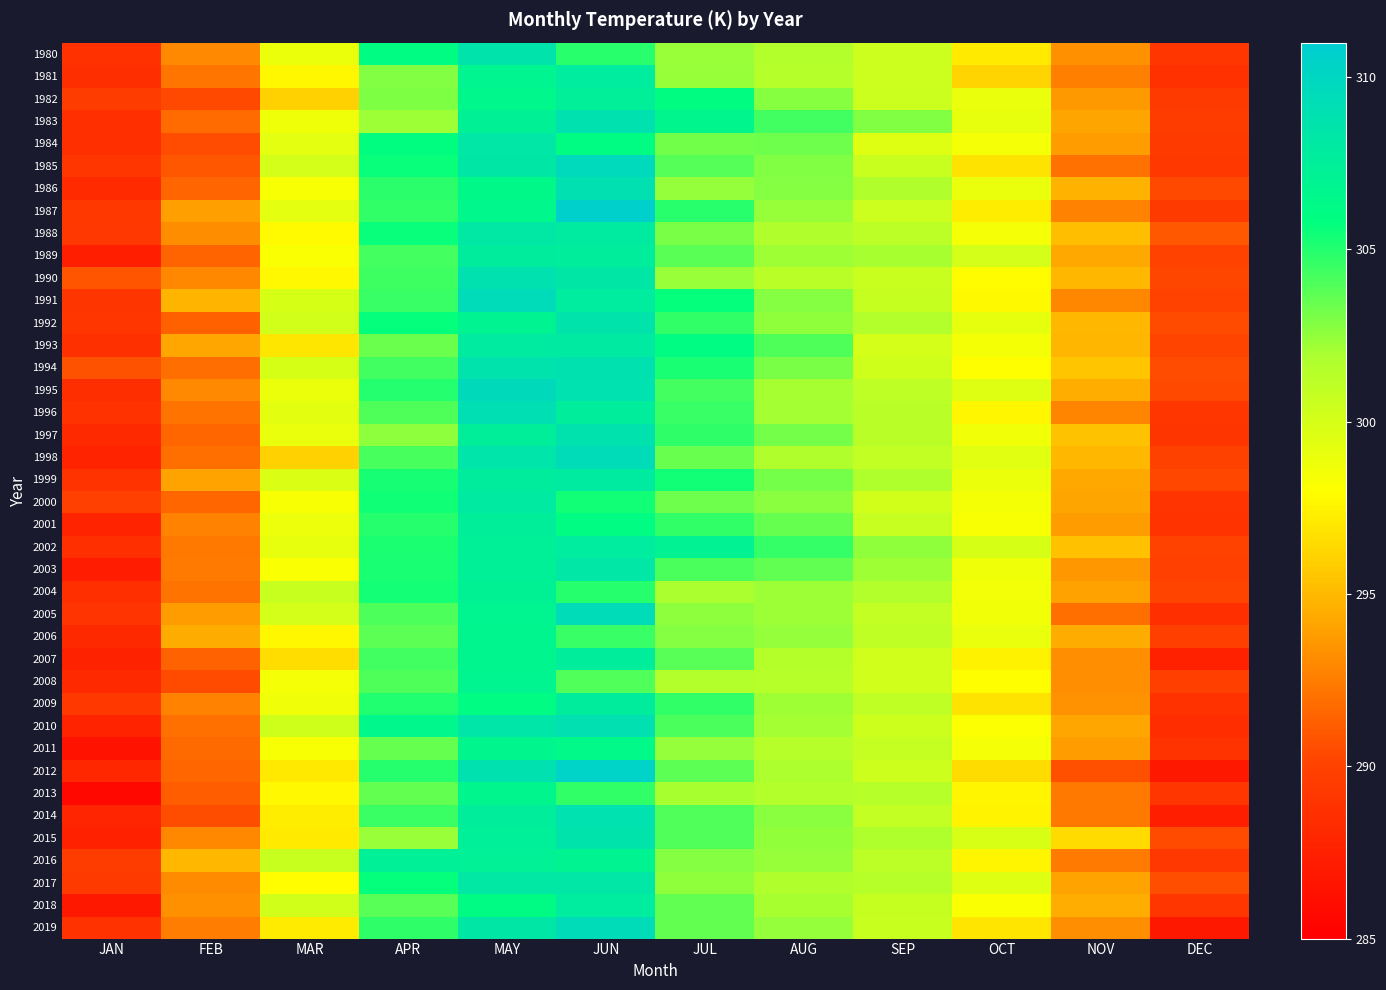

Reading right to left, list all the values displayed in this chart.

1980: DEC=289.1	NOV=293.3	OCT=297.1	SEP=300.4	AUG=301.6	JUL=302.3	JUN=304.9	MAY=308.6	APR=306.0	MAR=299.0	FEB=293.0	JAN=288.8
1981: DEC=288.7	NOV=292.6	OCT=296.2	SEP=300.4	AUG=301.5	JUL=302.4	JUN=307.8	MAY=306.9	APR=302.9	MAR=297.7	FEB=292.2	JAN=288.5
1982: DEC=289.4	NOV=293.7	OCT=299.0	SEP=300.5	AUG=302.8	JUL=306.0	JUN=307.4	MAY=306.6	APR=303.0	MAR=296.1	FEB=290.4	JAN=289.5
1983: DEC=289.6	NOV=294.1	OCT=299.1	SEP=302.9	AUG=304.3	JUL=306.7	JUN=309.0	MAY=307.2	APR=302.2	MAR=298.8	FEB=291.8	JAN=288.6
1984: DEC=289.5	NOV=293.7	OCT=298.4	SEP=299.5	AUG=303.3	JUL=303.2	JUN=306.0	MAY=308.3	APR=305.9	MAR=299.2	FEB=290.5	JAN=288.6
1985: DEC=289.3	NOV=292.0	OCT=296.8	SEP=300.5	AUG=302.9	JUL=303.8	JUN=309.7	MAY=308.2	APR=305.6	MAR=300.0	FEB=291.0	JAN=289.2
1986: DEC=290.4	NOV=294.7	OCT=299.0	SEP=301.7	AUG=302.8	JUL=302.4	JUN=309.0	MAY=306.5	APR=304.8	MAR=298.3	FEB=291.5	JAN=288.2
1987: DEC=289.4	NOV=292.7	OCT=297.3	SEP=300.4	AUG=302.4	JUL=304.9	JUN=310.7	MAY=306.6	APR=304.7	MAR=299.2	FEB=293.9	JAN=289.3
1988: DEC=291.0	NOV=295.2	OCT=298.4	SEP=301.2	AUG=301.7	JUL=303.0	JUN=307.8	MAY=308.1	APR=305.6	MAR=297.8	FEB=293.1	JAN=289.2
1989: DEC=290.0	NOV=294.3	OCT=300.1	SEP=302.0	AUG=302.2	JUL=303.8	JUN=307.7	MAY=307.7	APR=304.3	MAR=298.2	FEB=291.5	JAN=287.3
1990: DEC=290.2	NOV=294.9	OCT=297.9	SEP=300.6	AUG=301.3	JUL=302.3	JUN=308.2	MAY=308.9	APR=304.4	MAR=297.7	FEB=292.9	JAN=290.9
1991: DEC=290.0	NOV=292.9	OCT=297.8	SEP=300.7	AUG=302.8	JUL=305.7	JUN=307.8	MAY=309.5	APR=304.5	MAR=299.9	FEB=294.8	JAN=289.0
1992: DEC=290.5	NOV=294.9	OCT=299.1	SEP=301.6	AUG=302.6	JUL=304.7	JUN=308.6	MAY=307.0	APR=305.7	MAR=300.1	FEB=291.3	JAN=289.1
1993: DEC=290.2	NOV=294.9	OCT=298.5	SEP=300.0	AUG=304.0	JUL=306.0	JUN=308.0	MAY=307.9	APR=303.3	MAR=297.0	FEB=294.1	JAN=288.7
1994: DEC=290.5	NOV=295.6	OCT=298.0	SEP=300.3	AUG=303.1	JUL=305.3	JUN=308.9	MAY=308.7	APR=304.3	MAR=299.9	FEB=291.9	JAN=290.8
1995: DEC=290.3	NOV=294.5	OCT=299.5	SEP=301.0	AUG=302.1	JUL=304.3	JUN=308.8	MAY=309.6	APR=305.0	MAR=299.0	FEB=293.0	JAN=288.5
1996: DEC=289.1	NOV=292.9	OCT=297.6	SEP=301.3	AUG=302.1	JUL=304.5	JUN=307.6	MAY=309.1	APR=304.0	MAR=299.3	FEB=292.1	JAN=288.8
1997: DEC=289.0	NOV=295.4	OCT=298.6	SEP=301.3	AUG=303.1	JUL=304.7	JUN=308.8	MAY=307.5	APR=302.6	MAR=299.0	FEB=291.6	JAN=288.2
1998: DEC=290.0	NOV=294.9	OCT=299.4	SEP=300.9	AUG=301.8	JUL=303.4	JUN=309.5	MAY=308.5	APR=304.2	MAR=296.1	FEB=291.9	JAN=287.7
1999: DEC=290.3	NOV=294.3	OCT=298.9	SEP=301.8	AUG=303.1	JUL=305.4	JUN=307.9	MAY=307.7	APR=305.3	MAR=299.7	FEB=294.1	JAN=288.9
2000: DEC=289.0	NOV=294.1	OCT=298.5	SEP=300.1	AUG=302.7	JUL=303.3	JUN=305.4	MAY=308.0	APR=305.4	MAR=298.3	FEB=291.6	JAN=289.9
2001: DEC=288.9	NOV=293.8	OCT=298.4	SEP=300.6	AUG=303.5	JUL=304.7	JUN=306.1	MAY=307.5	APR=305.0	MAR=298.8	FEB=292.7	JAN=287.7
2002: DEC=290.1	NOV=295.3	OCT=299.9	SEP=302.5	AUG=304.6	JUL=307.1	JUN=307.8	MAY=307.3	APR=305.2	MAR=299.1	FEB=292.3	JAN=288.6
2003: DEC=289.9	NOV=293.6	OCT=298.7	SEP=302.2	AUG=303.6	JUL=304.1	JUN=308.3	MAY=307.4	APR=305.2	MAR=298.2	FEB=292.4	JAN=287.1
2004: DEC=290.2	NOV=294.0	OCT=298.5	SEP=301.6	AUG=302.2	JUL=301.9	JUN=304.9	MAY=307.2	APR=305.3	MAR=300.6	FEB=292.1	JAN=288.6
2005: DEC=288.7	NOV=291.9	OCT=298.6	SEP=300.8	AUG=302.2	JUL=302.6	JUN=309.4	MAY=306.9	APR=304.1	MAR=300.1	FEB=293.8	JAN=289.0
2006: DEC=289.8	NOV=294.4	OCT=299.0	SEP=301.0	AUG=302.4	JUL=302.8	JUN=304.5	MAY=306.8	APR=303.7	MAR=297.7	FEB=294.4	JAN=288.1
2007: DEC=287.6	NOV=293.2	OCT=297.5	SEP=300.3	AUG=301.5	JUL=303.8	JUN=307.7	MAY=306.8	APR=304.3	MAR=296.6	FEB=291.4	JAN=287.6
2008: DEC=289.8	NOV=293.2	OCT=298.0	SEP=300.3	AUG=301.4	JUL=301.6	JUN=304.0	MAY=306.9	APR=304.0	MAR=298.4	FEB=290.5	JAN=288.1
2009: DEC=288.9	NOV=293.3	OCT=296.8	SEP=301.0	AUG=302.2	JUL=304.7	JUN=307.7	MAY=306.0	APR=305.1	MAR=298.7	FEB=292.7	JAN=289.3
2010: DEC=288.5	NOV=294.2	OCT=298.2	SEP=300.4	AUG=302.1	JUL=304.1	JUN=309.0	MAY=308.4	APR=306.6	MAR=300.3	FEB=292.0	JAN=287.7
2011: DEC=288.9	NOV=293.8	OCT=298.5	SEP=300.8	AUG=301.4	JUL=302.5	JUN=306.4	MAY=306.7	APR=303.5	MAR=298.3	FEB=291.7	JAN=286.5
2012: DEC=286.8	NOV=290.6	OCT=296.5	SEP=300.4	AUG=301.9	JUL=303.7	JUN=310.4	MAY=308.9	APR=304.9	MAR=297.1	FEB=291.6	JAN=288.0
2013: DEC=289.2	NOV=292.3	OCT=297.6	SEP=301.4	AUG=301.6	JUL=302.0	JUN=304.7	MAY=306.7	APR=303.5	MAR=297.7	FEB=291.2	JAN=285.7
2014: DEC=287.3	NOV=292.3	OCT=297.5	SEP=300.8	AUG=302.7	JUL=303.9	JUN=308.8	MAY=307.7	APR=304.5	MAR=297.3	FEB=290.6	JAN=287.8
2015: DEC=290.5	NOV=296.5	OCT=299.9	SEP=301.8	AUG=302.5	JUL=304.0	JUN=308.6	MAY=307.5	APR=302.3	MAR=297.1	FEB=293.0	JAN=287.5
2016: DEC=289.2	NOV=292.4	OCT=297.6	SEP=301.2	AUG=302.4	JUL=302.8	JUN=307.0	MAY=307.3	APR=307.3	MAR=300.6	FEB=294.9	JAN=289.6
2017: DEC=290.6	NOV=294.1	OCT=299.5	SEP=301.4	AUG=301.7	JUL=302.5	JUN=308.3	MAY=308.2	APR=305.7	MAR=297.9	FEB=293.1	JAN=289.4
2018: DEC=289.1	NOV=294.4	OCT=298.2	SEP=300.7	AUG=302.0	JUL=303.6	JUN=307.8	MAY=306.2	APR=303.8	MAR=300.2	FEB=293.3	JAN=286.9
2019: DEC=286.8	NOV=293.2	OCT=296.9	SEP=300.6	AUG=302.4	JUL=303.6	JUN=309.5	MAY=308.2	APR=304.7	MAR=297.2	FEB=292.5	JAN=288.8